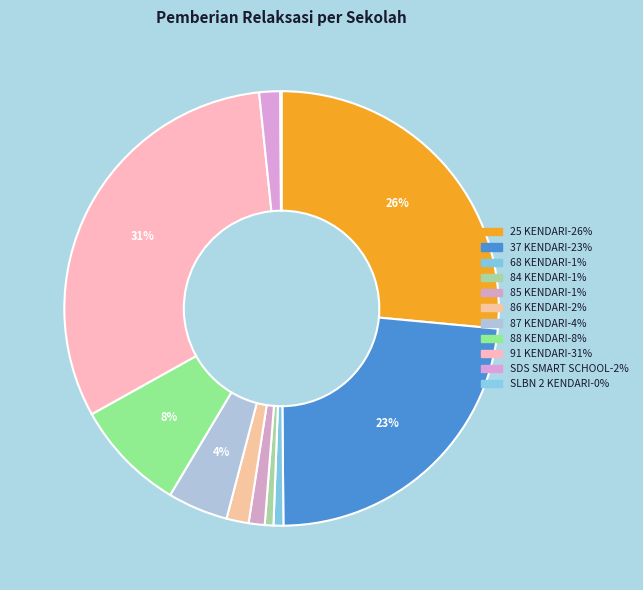

Does any single category account for the majority?

No